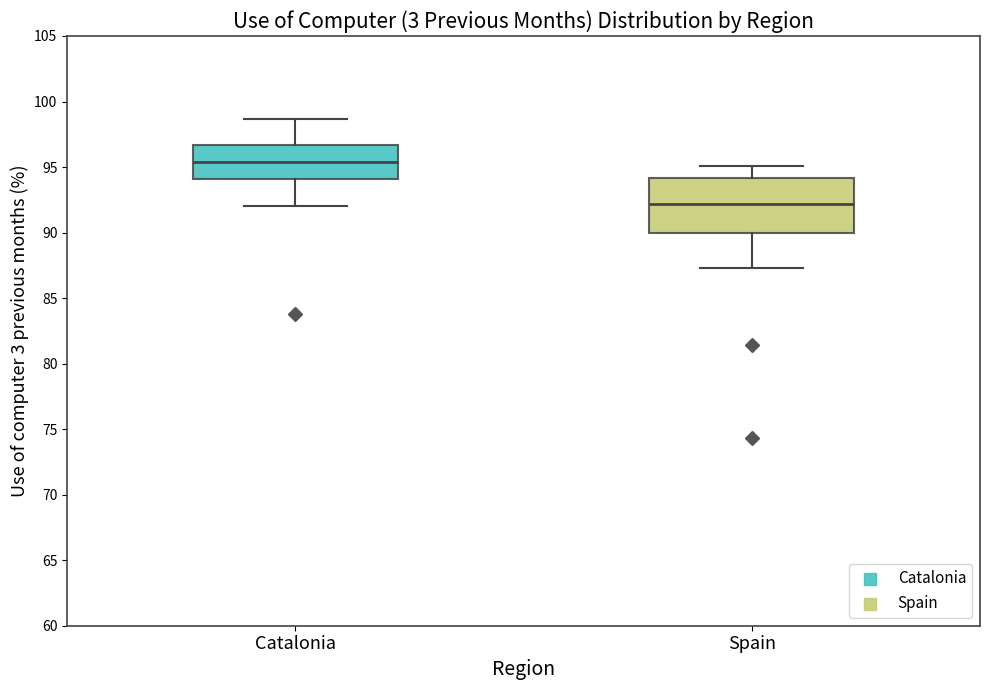

Reading left to right, transcribe this box plot: for each box, give where its median line is, the range the box spans, and where its two whiskers end, as read against the y-axis. The values are not printed on the chart, so give them approximately, as read against the axis.

Catalonia: median 95.5, box 94.0 to 96.5, whiskers 92.0 to 98.5
Spain: median 92.0, box 90.0 to 94.0, whiskers 87.5 to 95.0